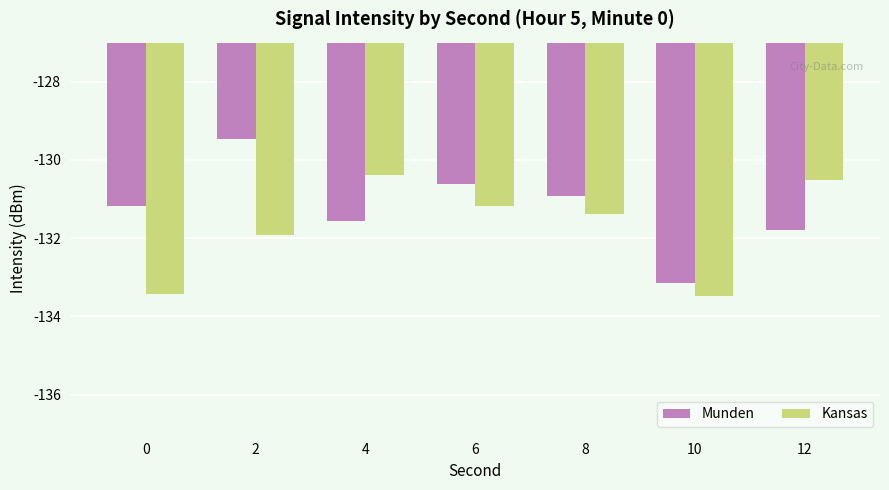

Which series has the largest total across all categories?

Munden